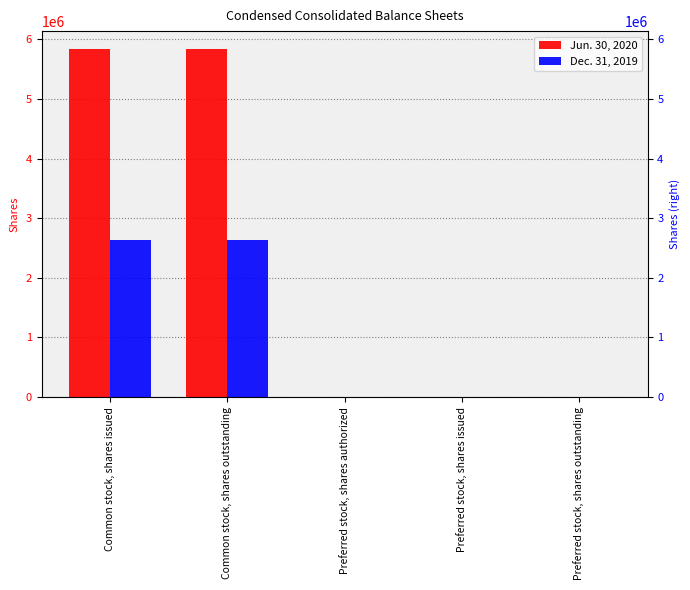

What is the spread (max minus min) of values at Common stock, shares outstanding?

3215670